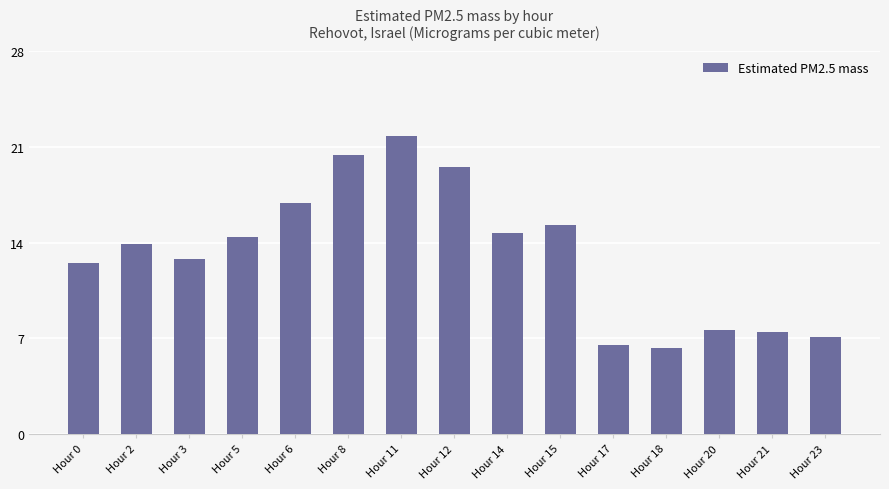

Between Hour 21 and Hour 3, which is larger?

Hour 3